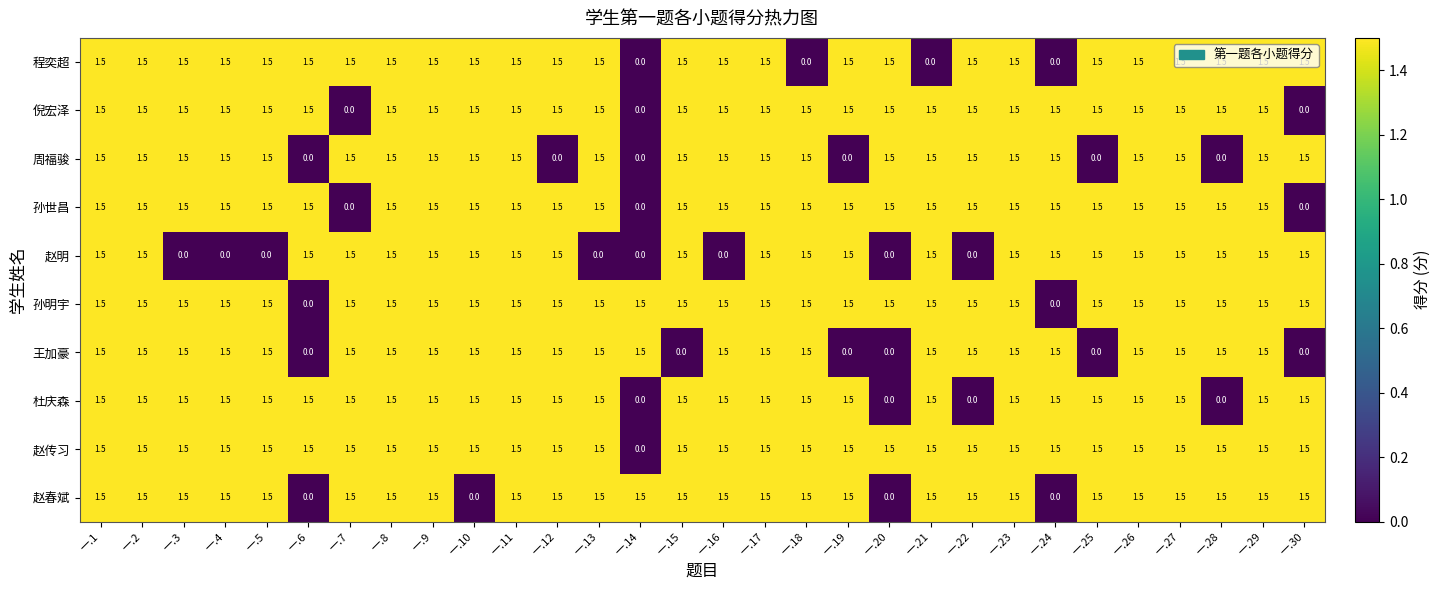

What is the maximum value for 赵明?

1.5